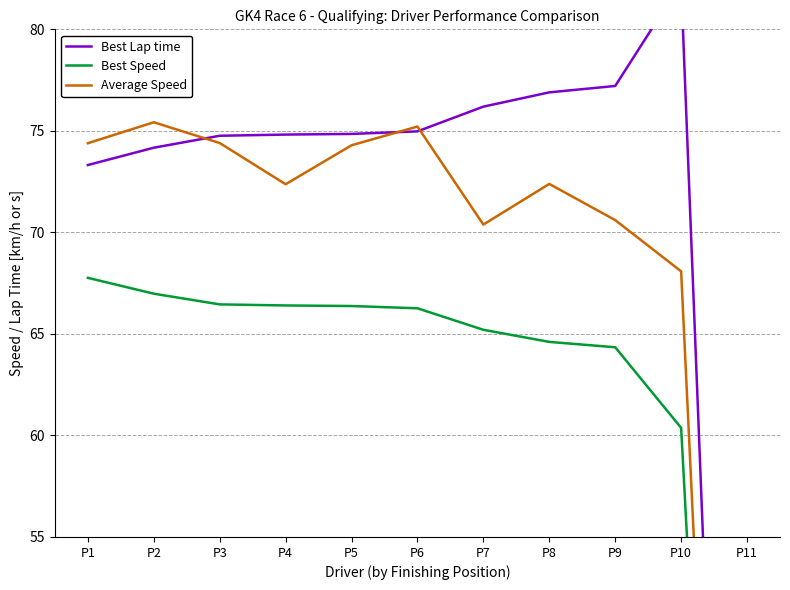

At how many categories does at least one series exceed 54?

10